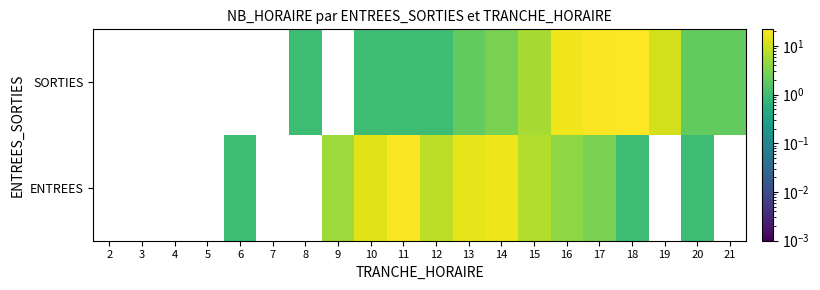

Is it true that ENTREES equals 7.7 at 10?

False